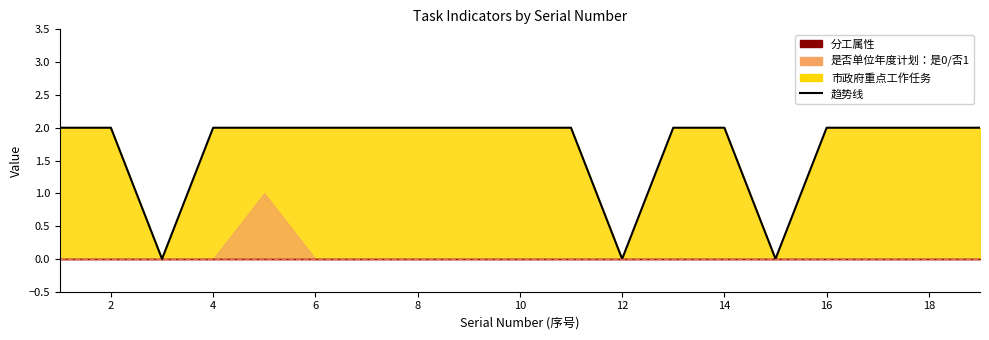

How many values are below 2?

3